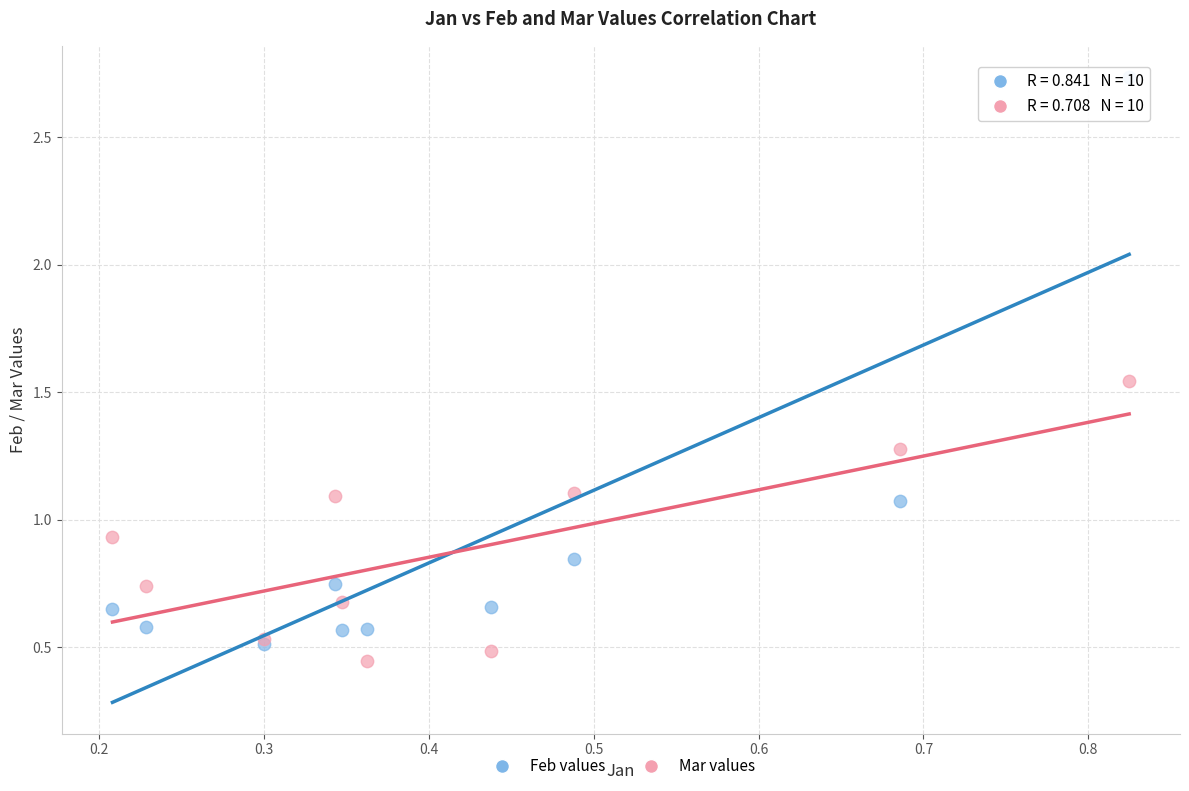

What are all the series names shown in the legend?

Feb values, Mar values